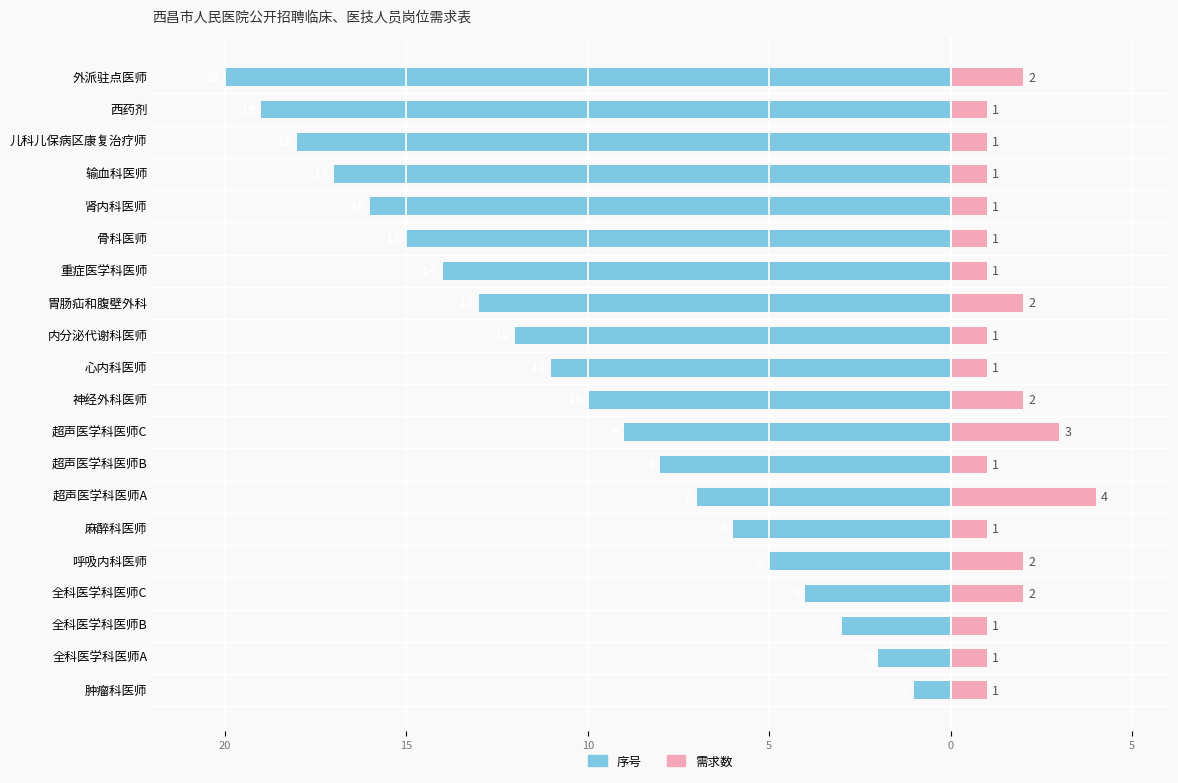

Reading left to right, list all the values displayed in this chart.

序号: -1	-2	-3	-4	-5	-6	-7	-8	-9	-10	-11	-12	-13	-14	-15	-16	-17	-18	-19	-20
需求数: 1	1	1	2	2	1	4	1	3	2	1	1	2	1	1	1	1	1	1	2